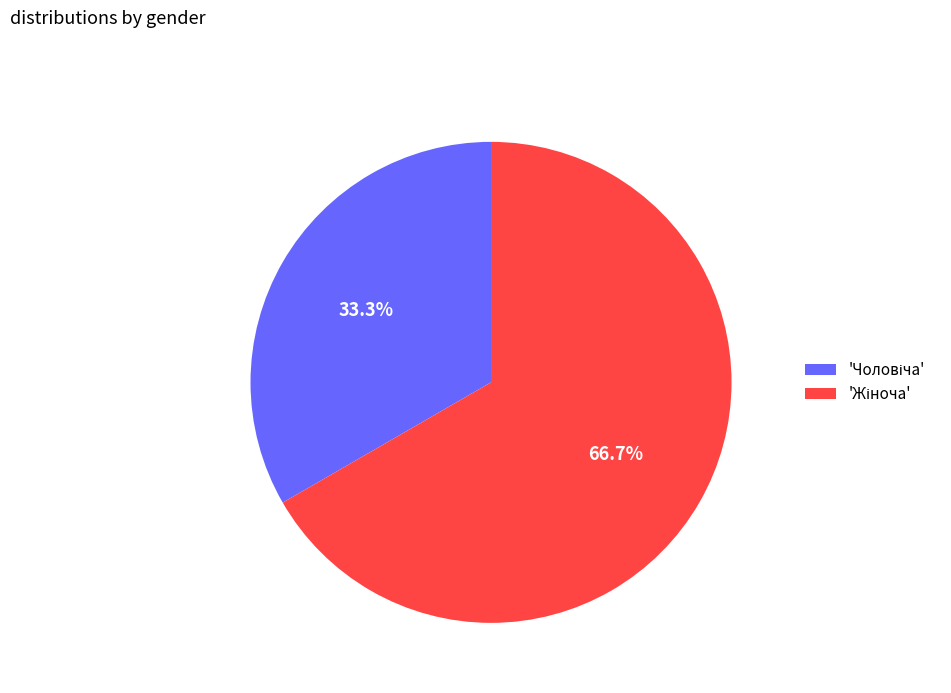

Is there any slice that represents more than half of the pie?

Yes